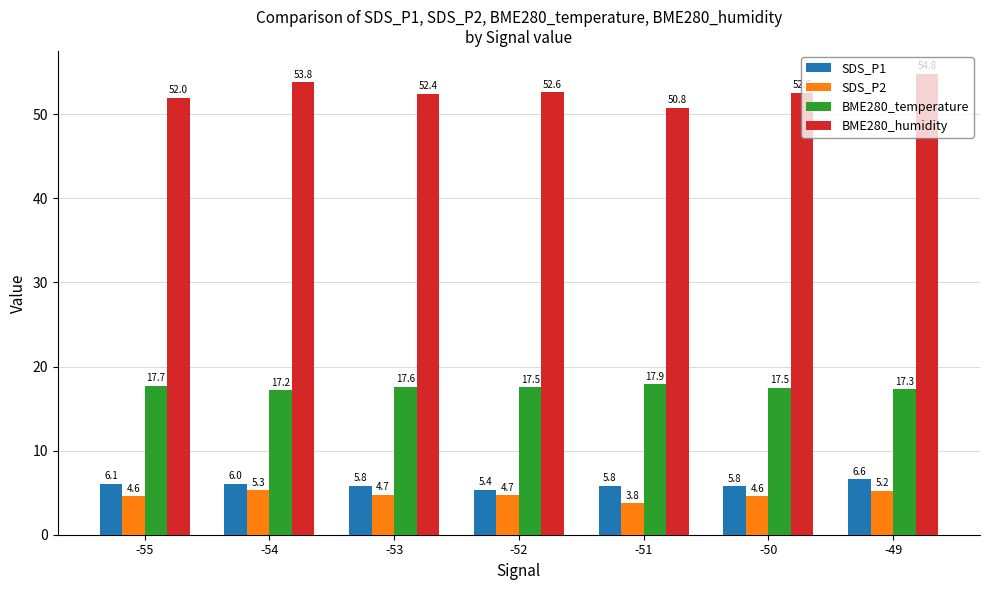

What is the total value across all series at -55?

80.4